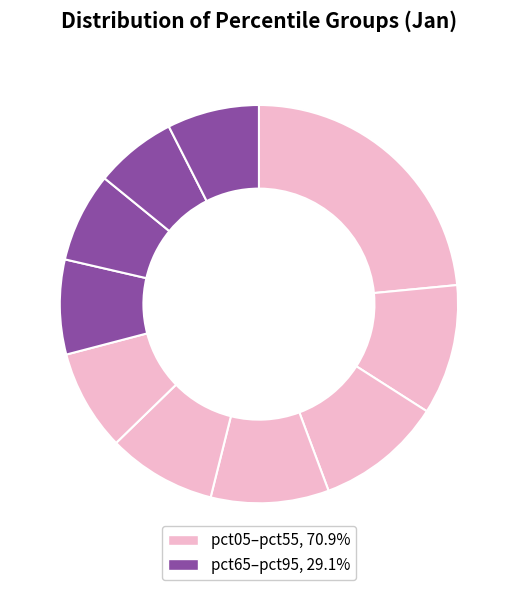

Rank the categories by value from lowest to highest.

pct85, pct75, pct95, pct65, pct55, pct45, pct35, pct25, pct15, pct05